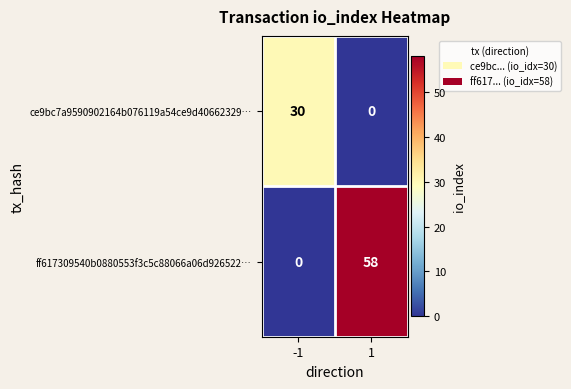

Which series has the largest total across all categories?

ff617309540b0880553f3c5c88066a06d926522…